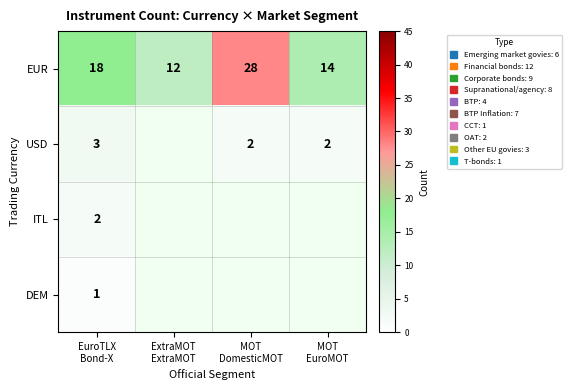

What is the minimum value shown in the chart?

1.0